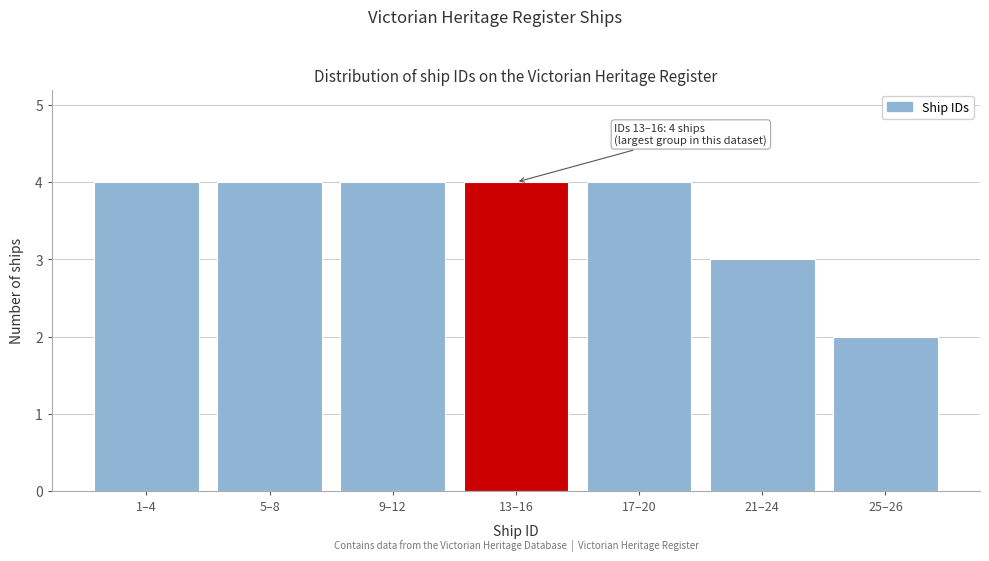

Reading left to right, what are all the values shown in this chart?

1–4=4	5–8=4	9–12=4	13–16=4	17–20=4	21–24=3	25–26=2